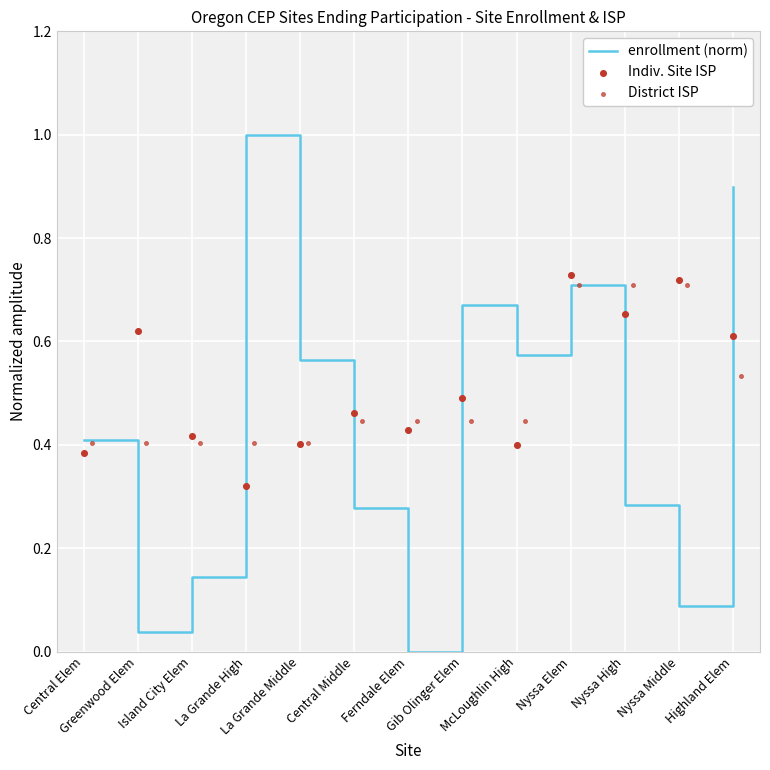

At how many categories does at least one series exceed 0?

13